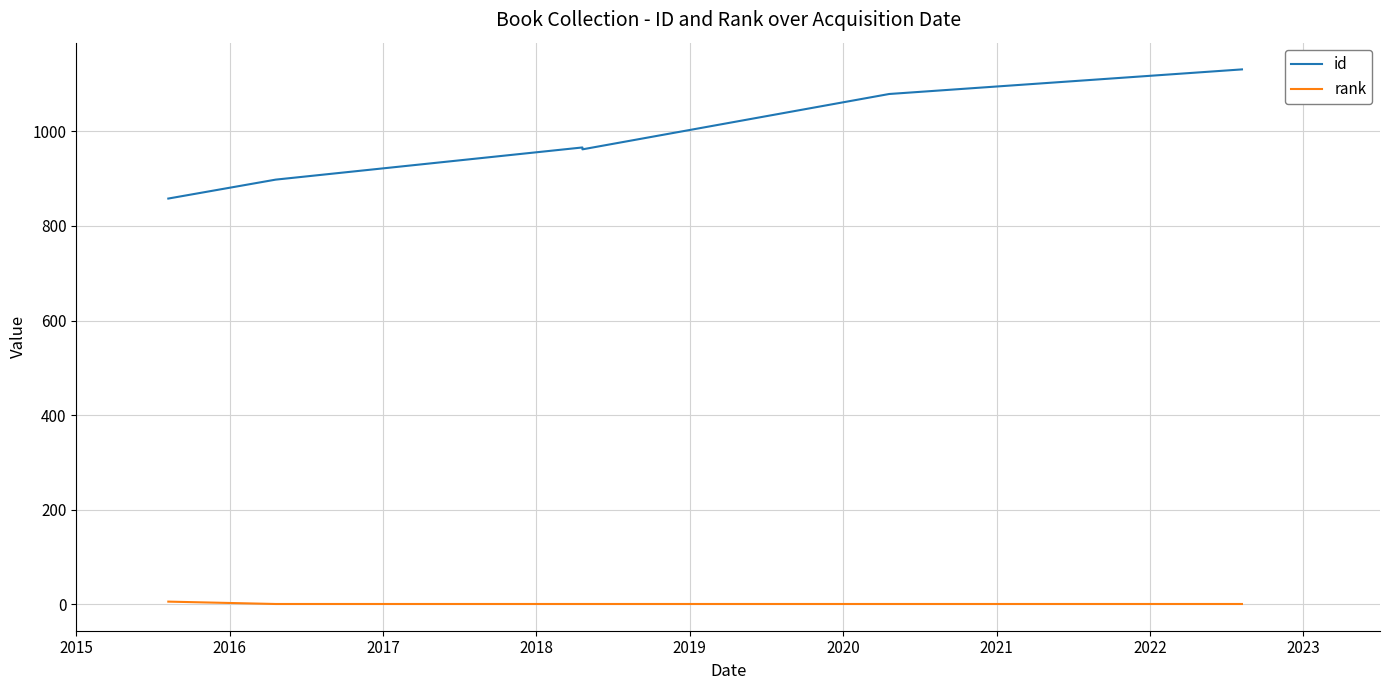

The id series shows 966 at 2018. True or false?

True